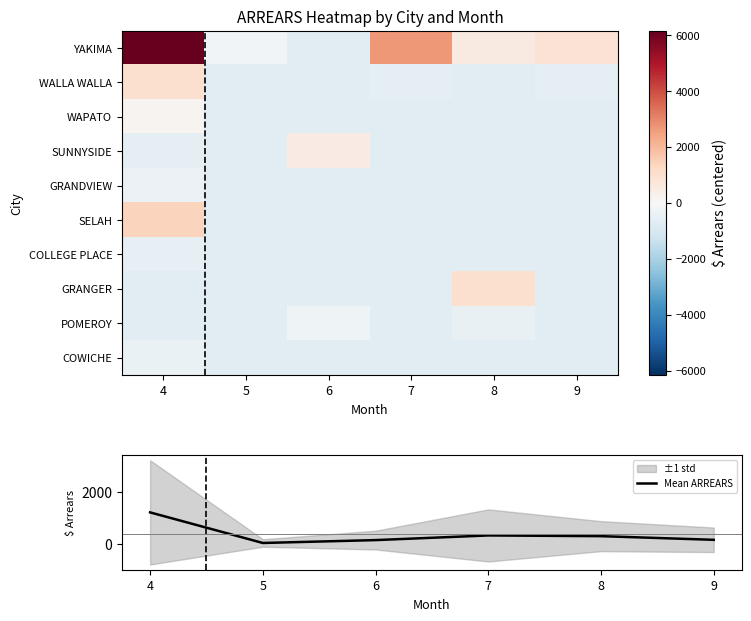

The value of Mean ARREARS at 7 is 141.9. True or false?

False